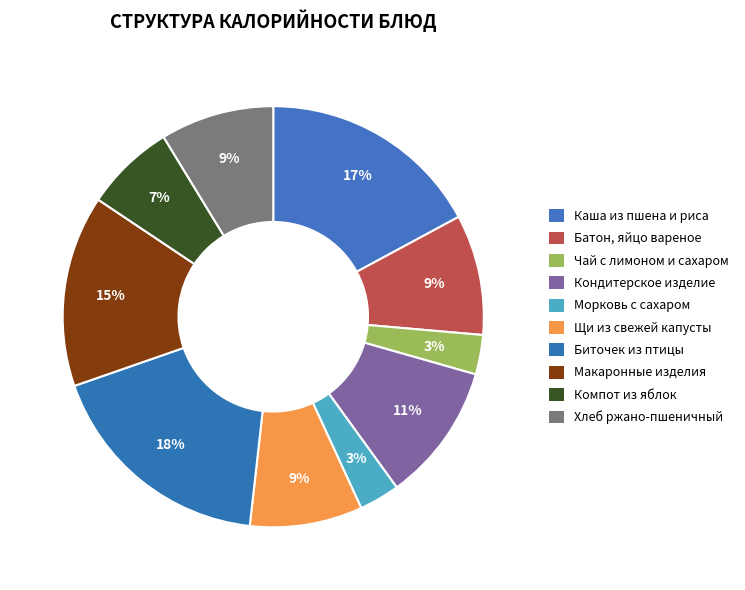

Count the number of slices in the pie.

10